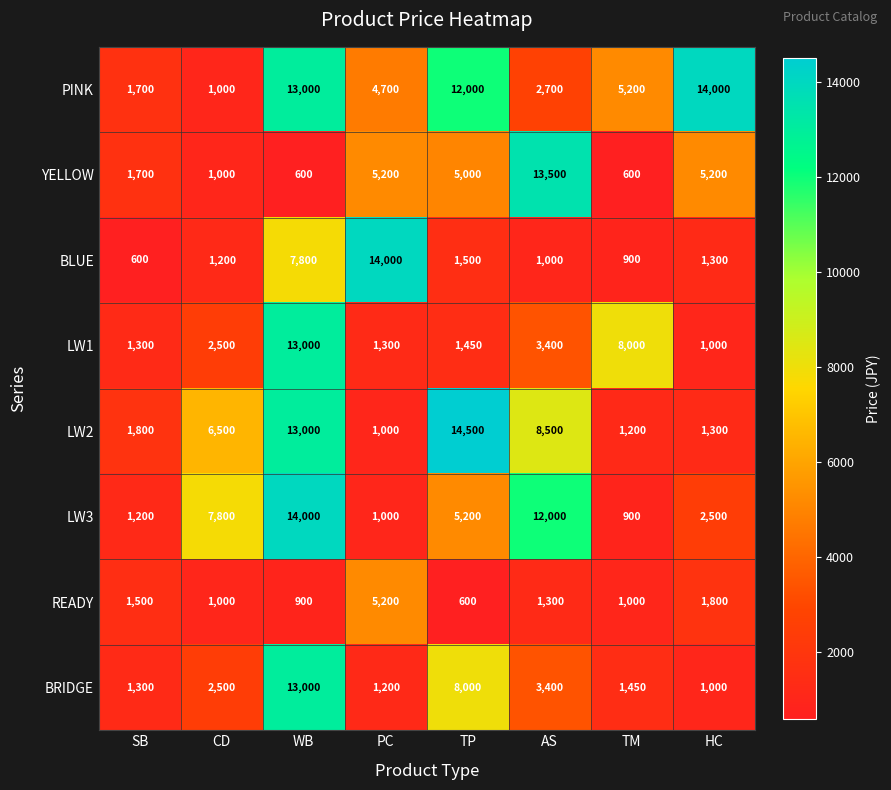

What is the spread (max minus min) of values at CD?

6800